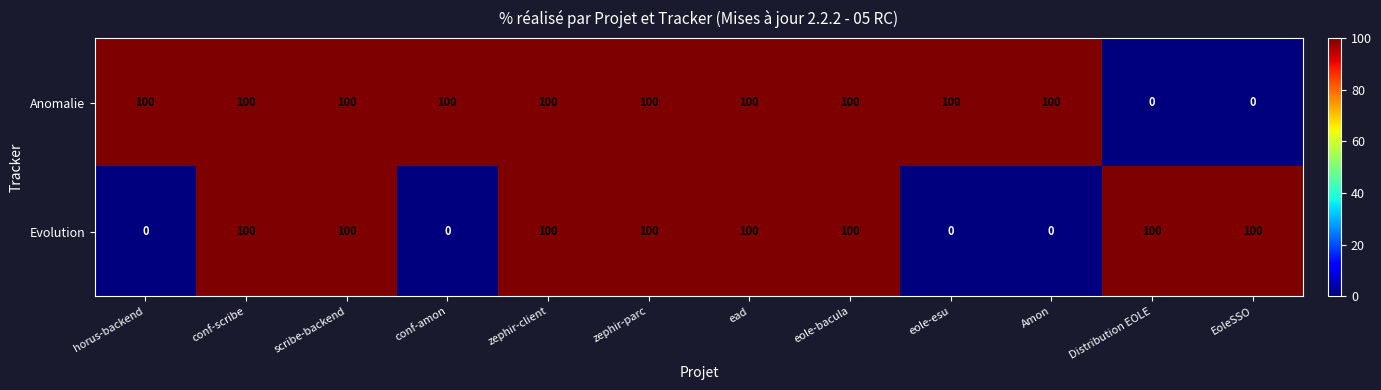

Which series has the largest total across all categories?

Anomalie